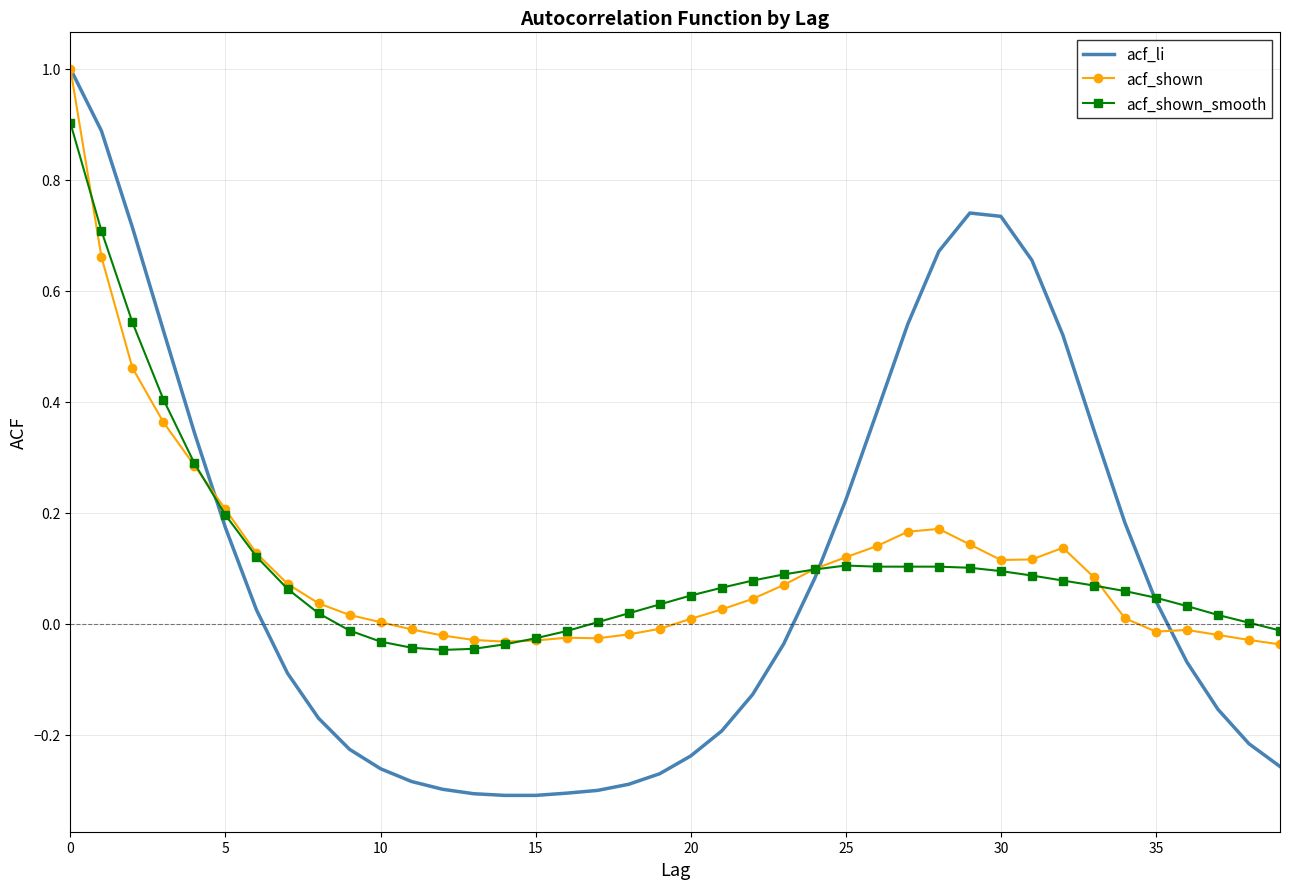

Which series has the largest range (max minus min)?

acf_li